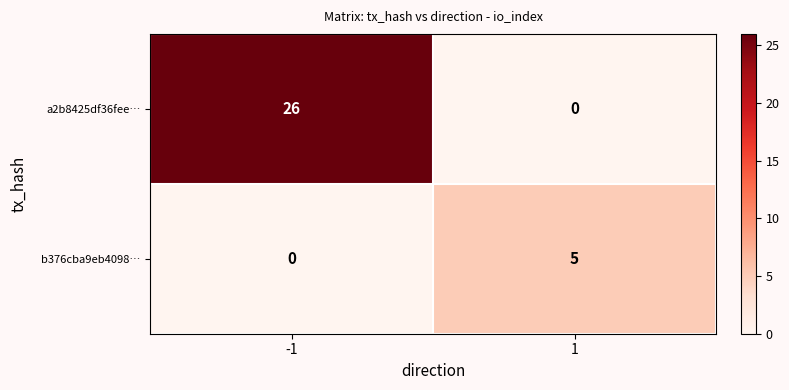

Reading left to right, transcribe all the data shown in this chart.

a2b8425df36fee…: -1=26	1=0
b376cba9eb4098…: -1=0	1=5